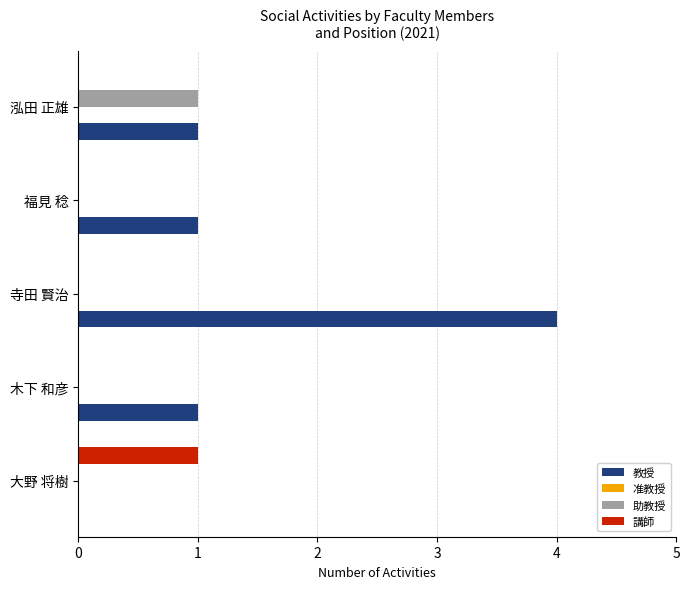

The value of 助教授 at 福見 稔 is 0. True or false?

True